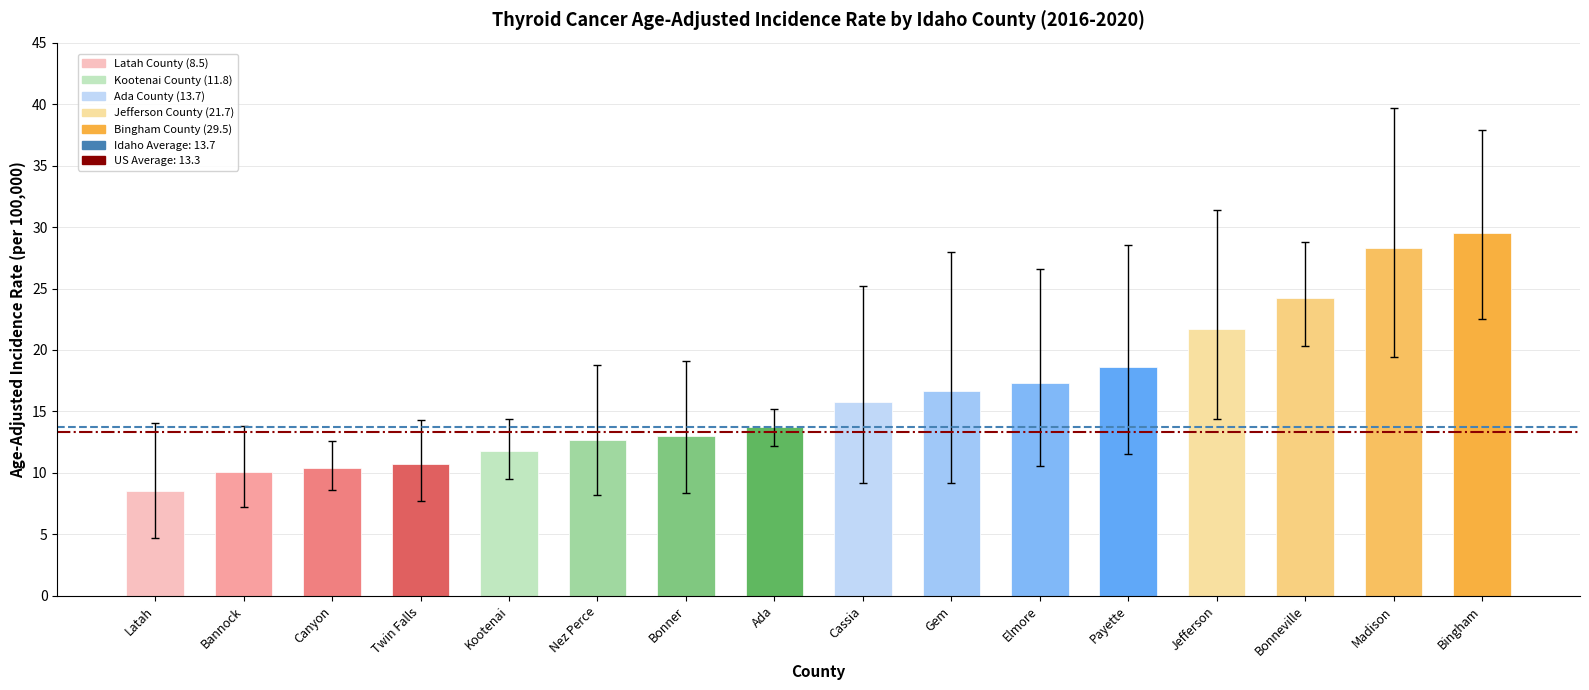

What is the change in value from Kootenai to Gem?

+4.9